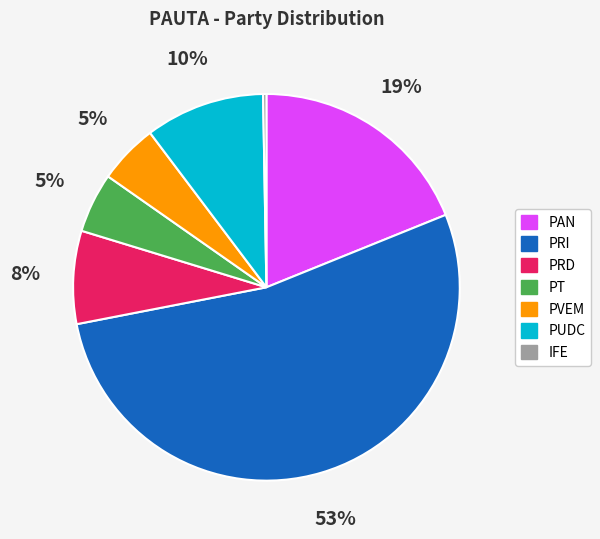

Which has a higher value, PT or PRD?

PRD